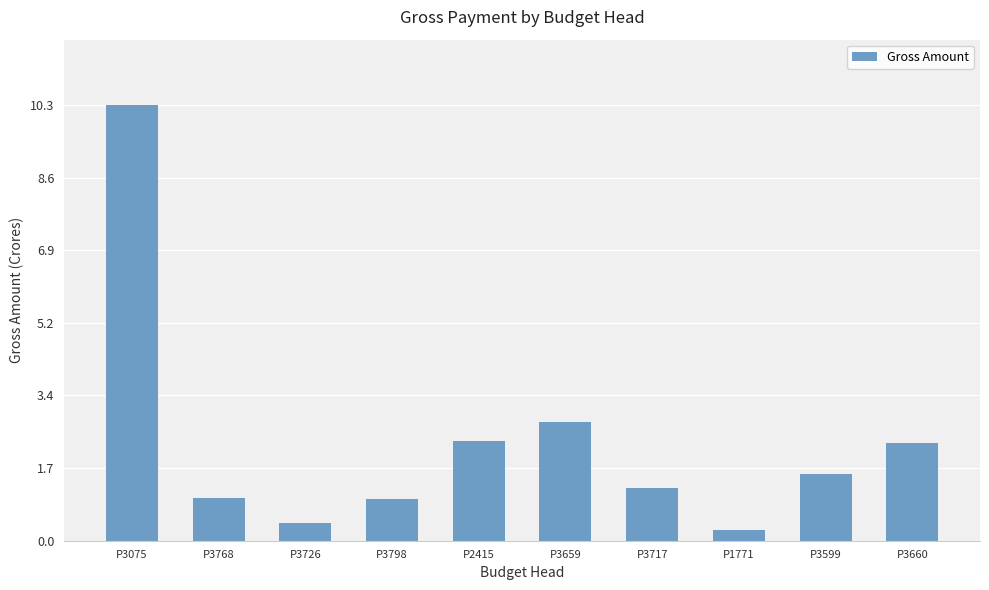

What is the change in value from P3717 to P3660?

+1.1